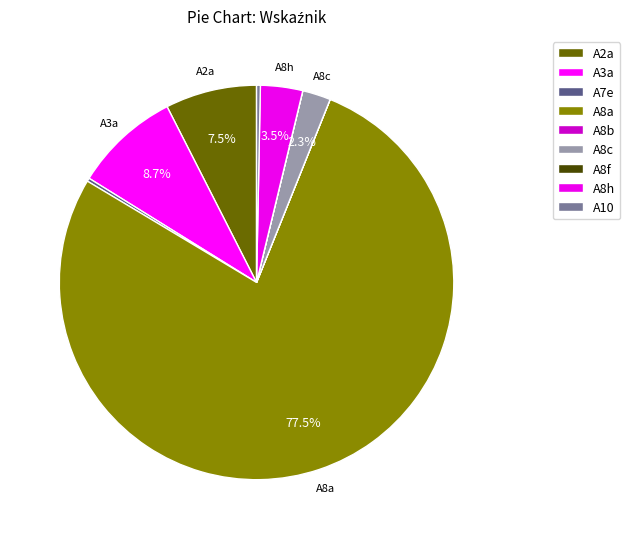

The A8c slice represents 2% of the pie. True or false?

True